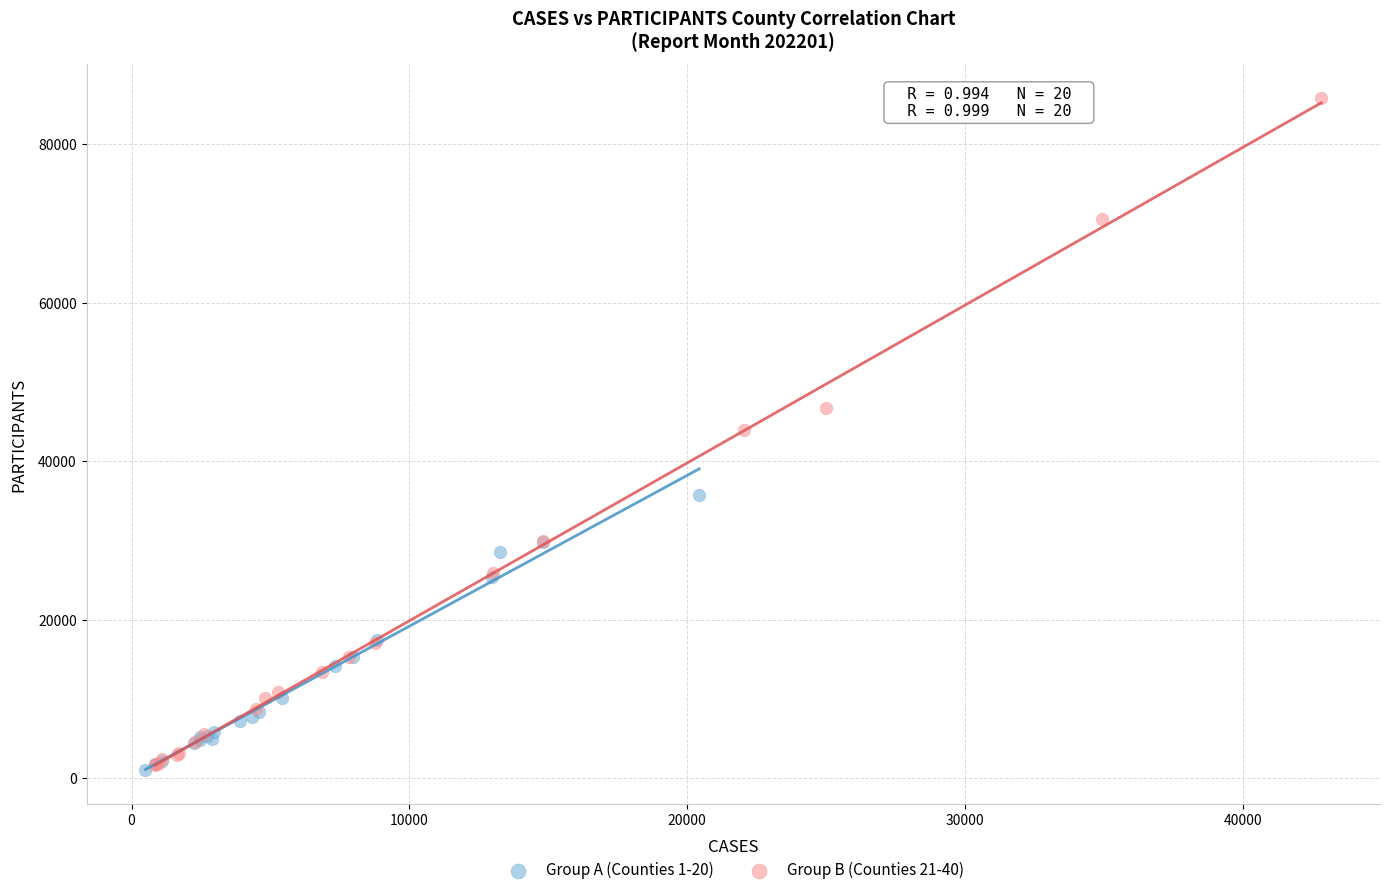

Which series has the widest spread of Y values?

Group B (Counties 21-40)